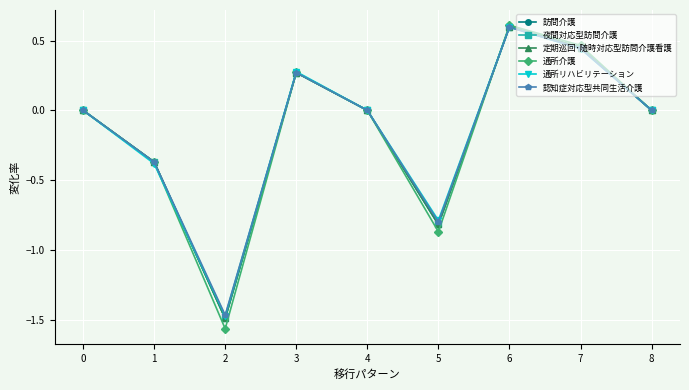

At which category does 定期巡回･随時対応型訪問介護看護 reach its first local peak?

3